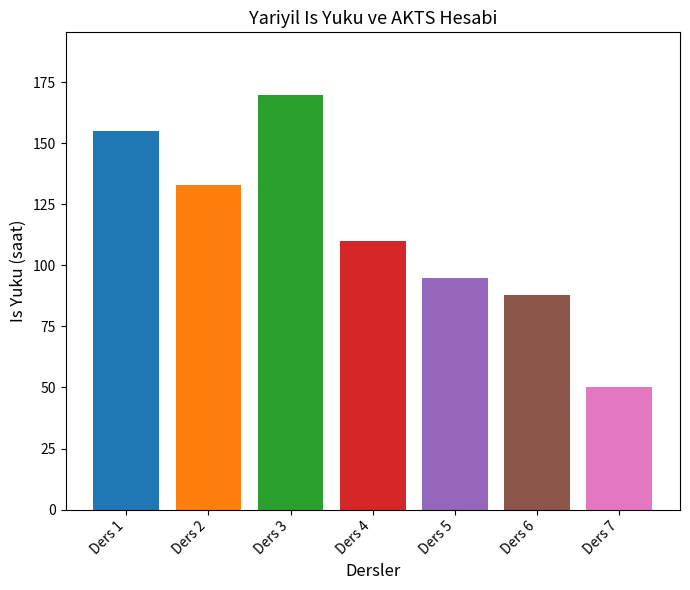

Is it true that the value at Ders 5 is 95?

True